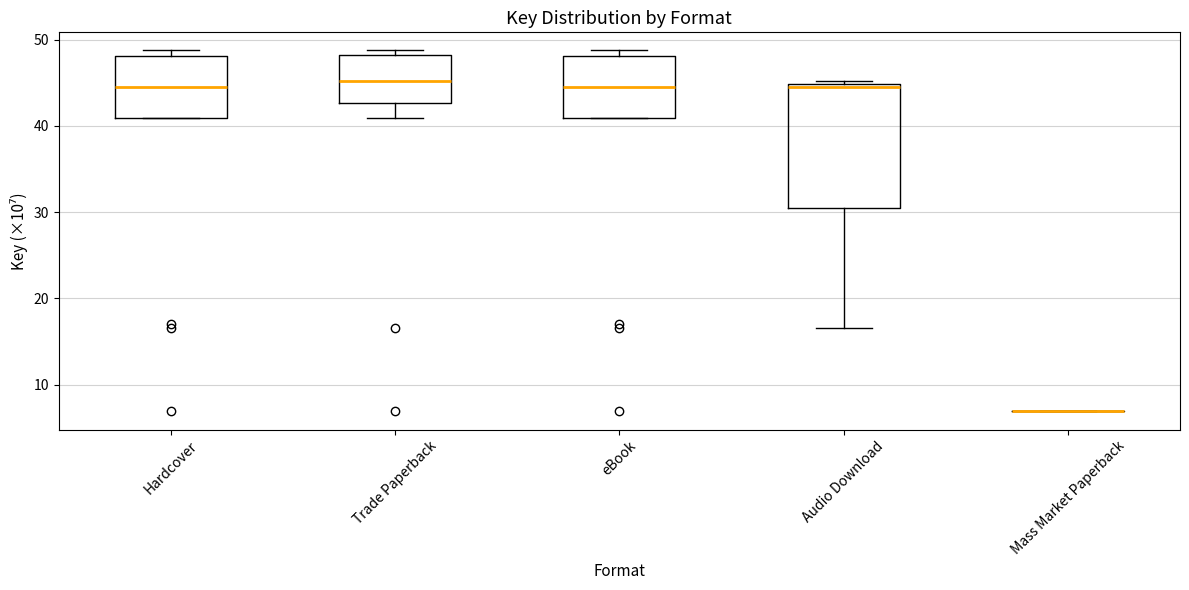

Reading left to right, transcribe this box plot: for each box, give where its median line is, the range the box spans, and where its two whiskers end, as read against the y-axis. The values are not printed on the chart, so give them approximately, as read against the axis.

Hardcover: median 45, box 41 to 48, whiskers 41 to 49
Trade Paperback: median 45, box 43 to 48, whiskers 41 to 49
eBook: median 45, box 41 to 48, whiskers 41 to 49
Audio Download: median 45 (just below the box's upper edge), box 31 to 45, whiskers 17 to 45 (just above the box's upper edge)
Mass Market Paperback: box collapsed to a line at 7, whiskers 7 to 7